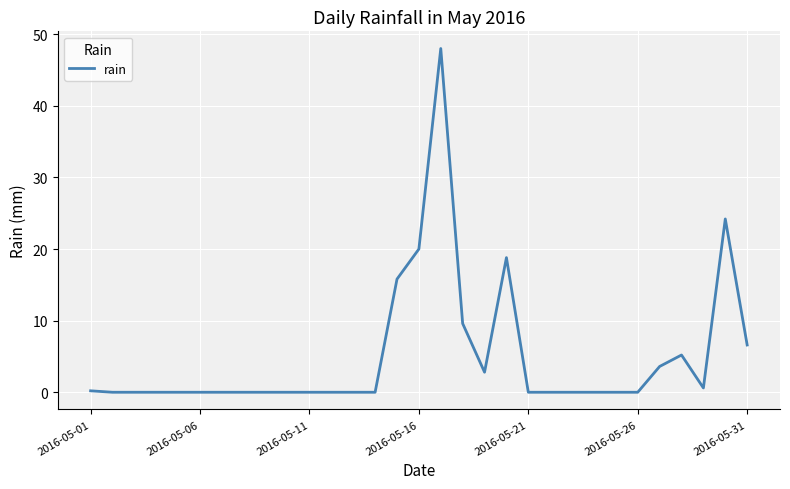

What is the greatest value displayed?

48.0